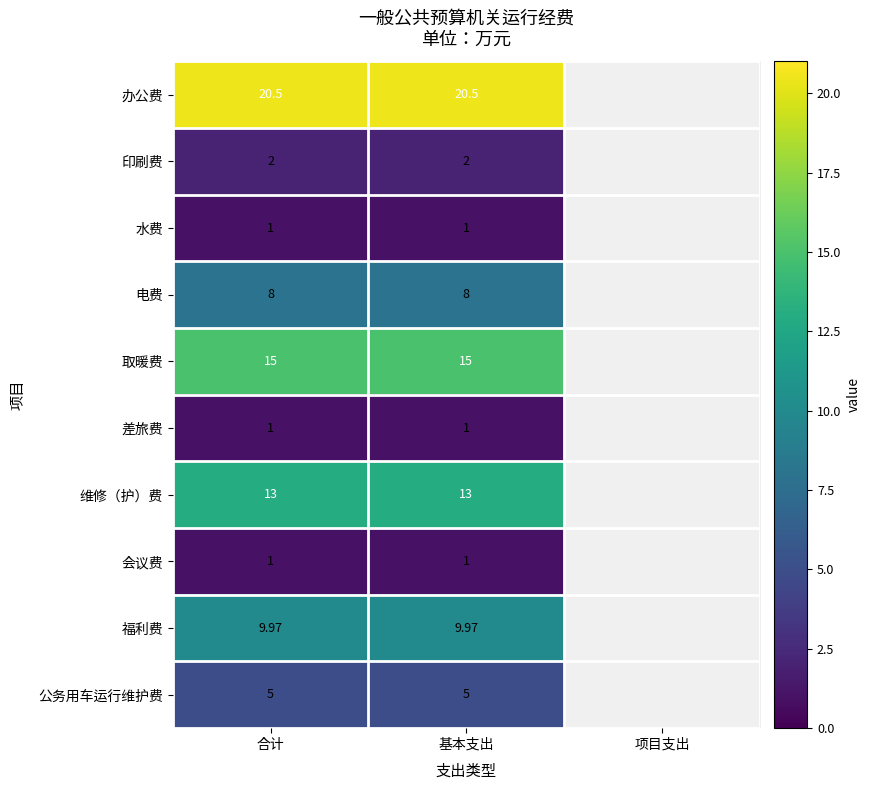

Is the value of 维修（护）费 at 项目支出 greater than the value of 会议费 at 基本支出?

No